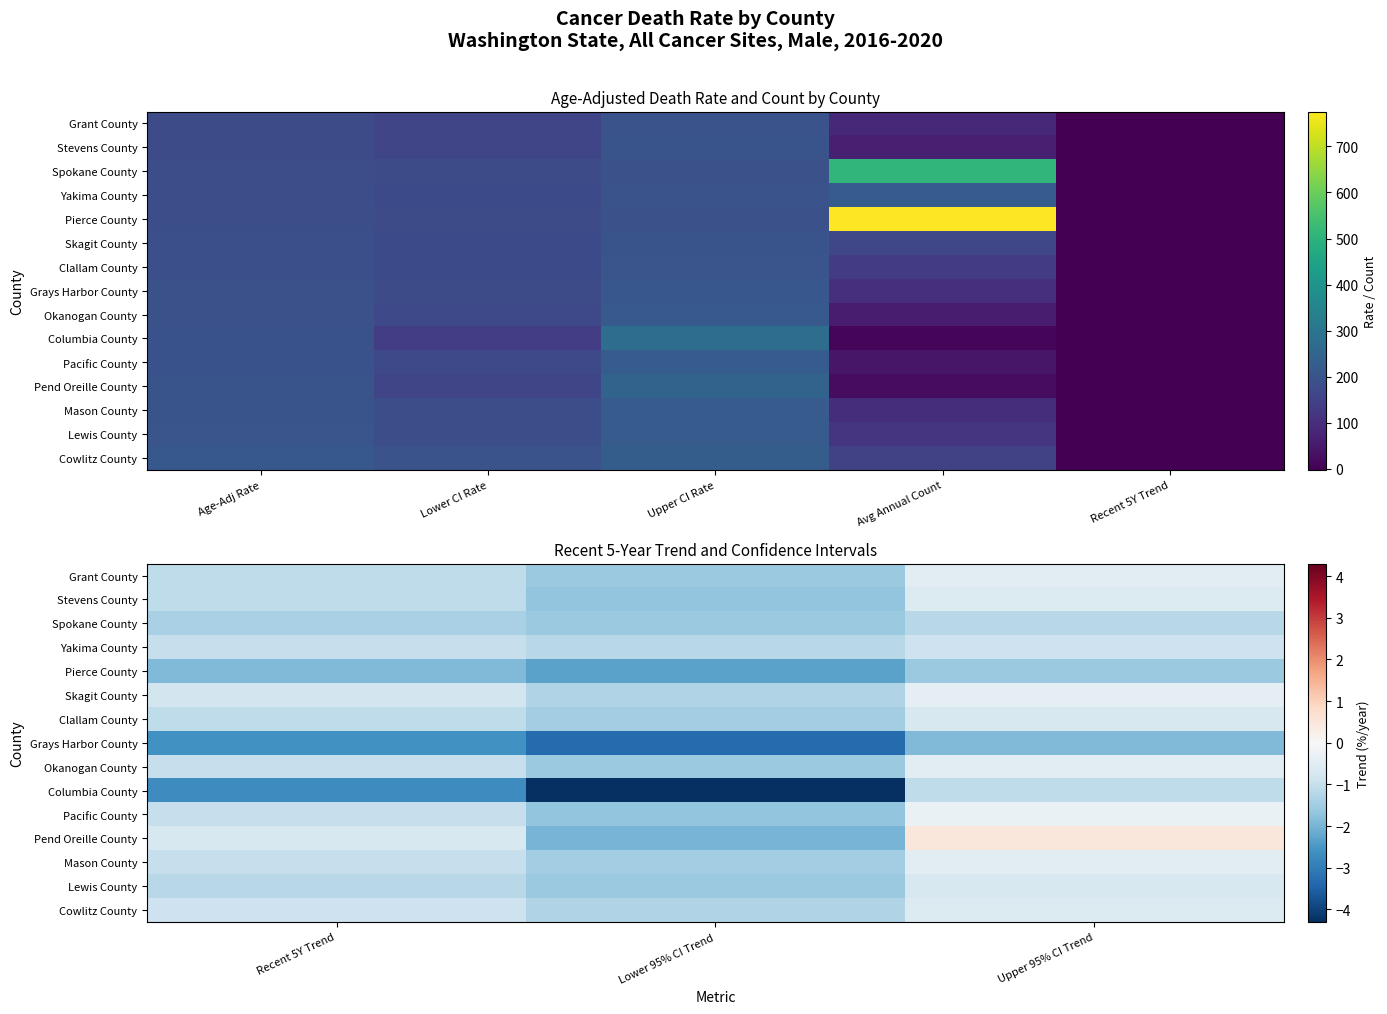

What is the difference between the highest and lowest values at Recent 5Y Trend?

2.0